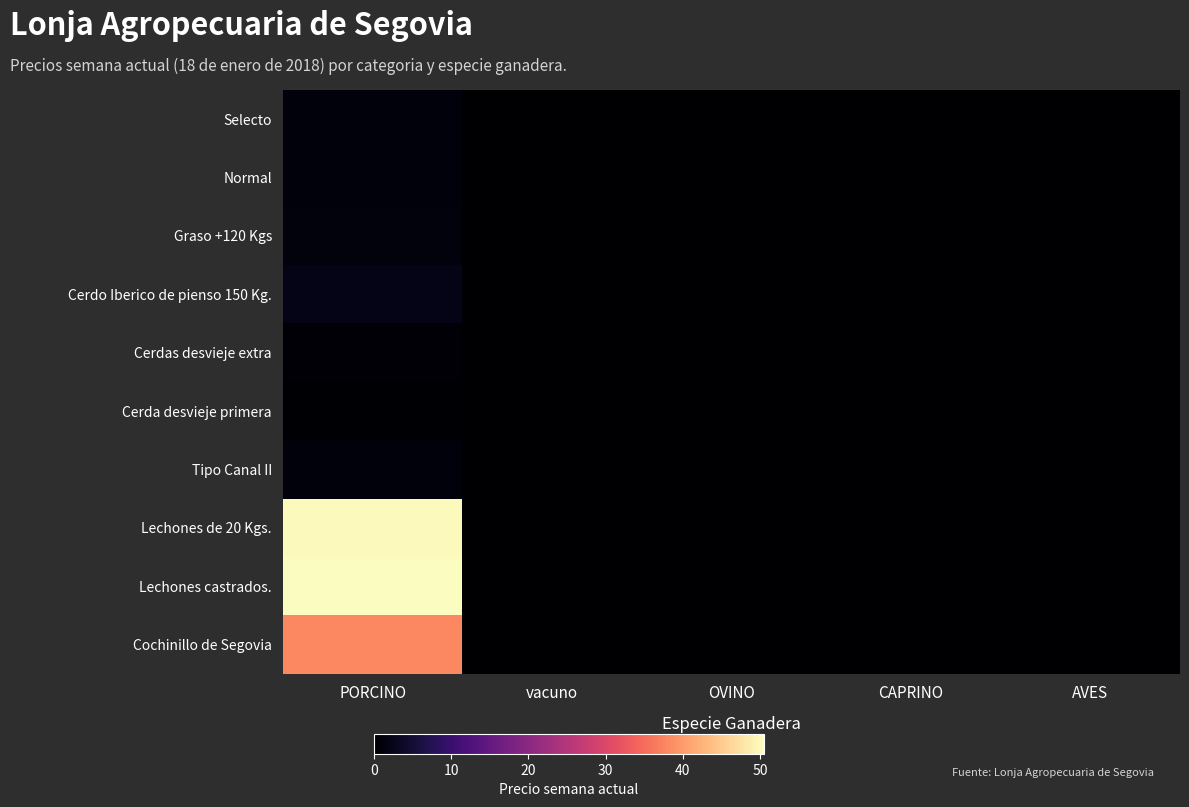

At which category is the sum across all series the highest?

PORCINO